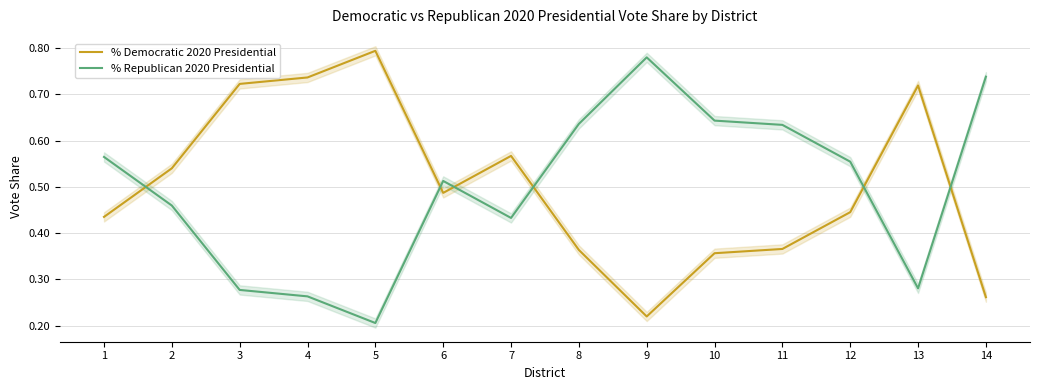

What is the maximum value for % Republican 2020 Presidential?

0.8